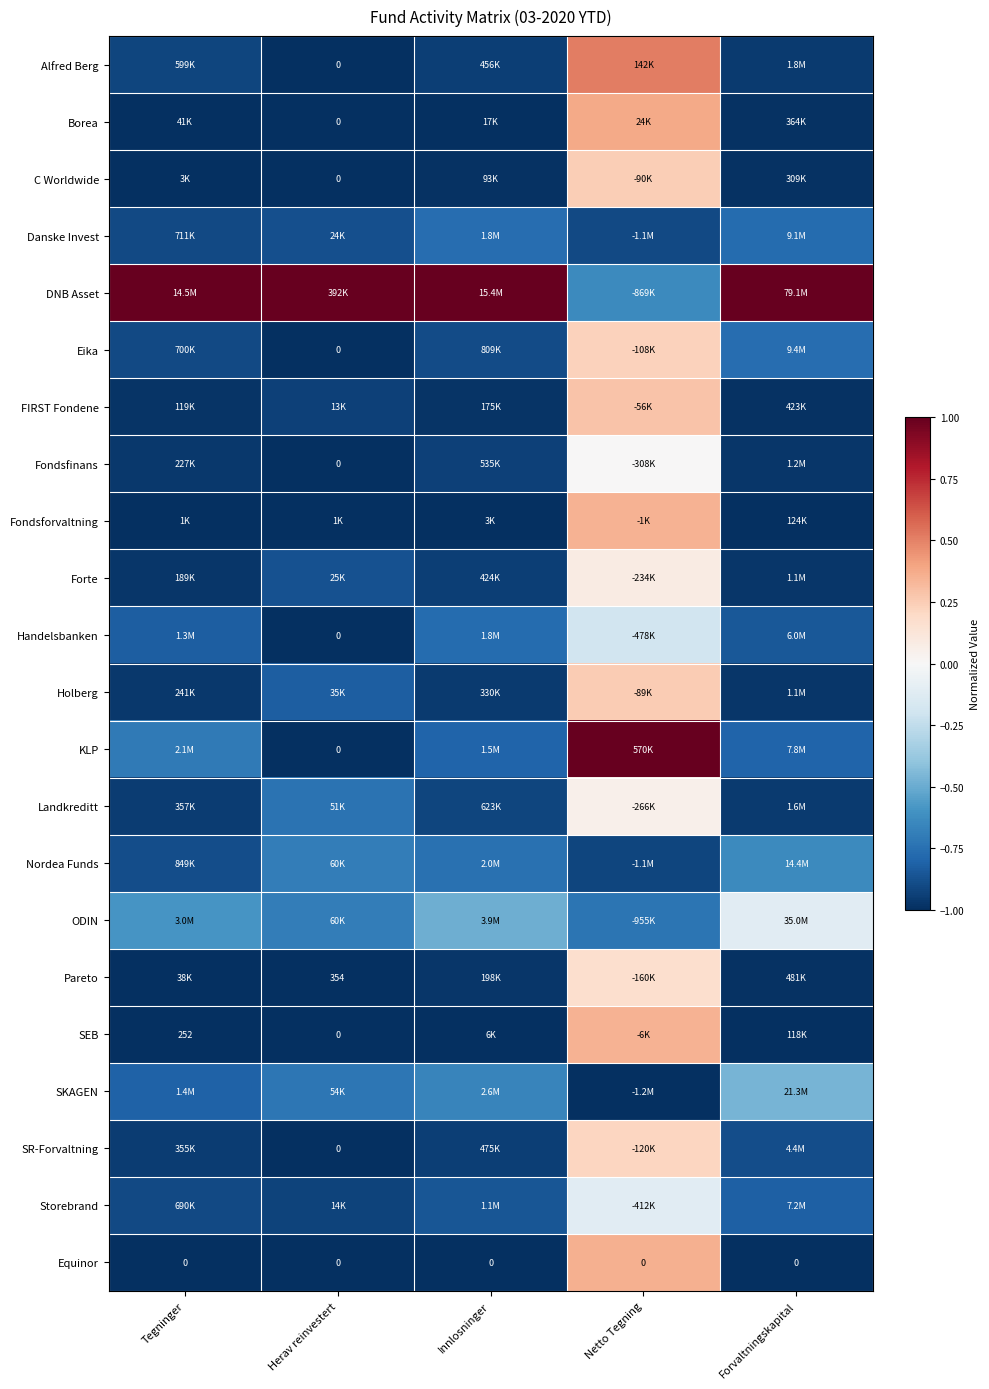

Count the number of data series in this chart.

22